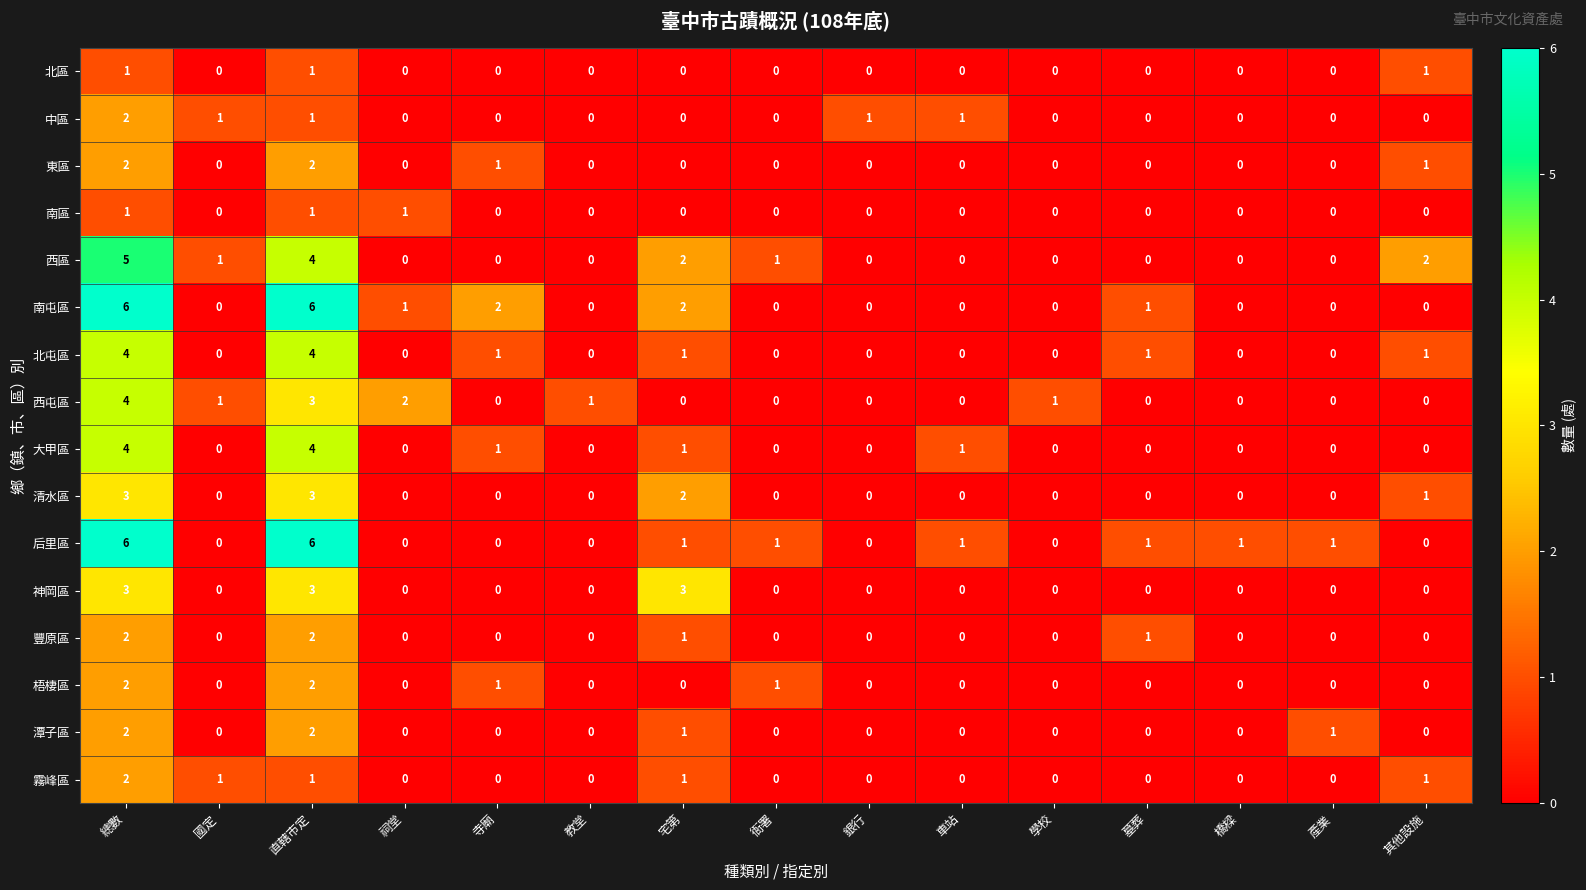

Between 宅第 and 墓葬, which series saw the biggest shift?

神岡區